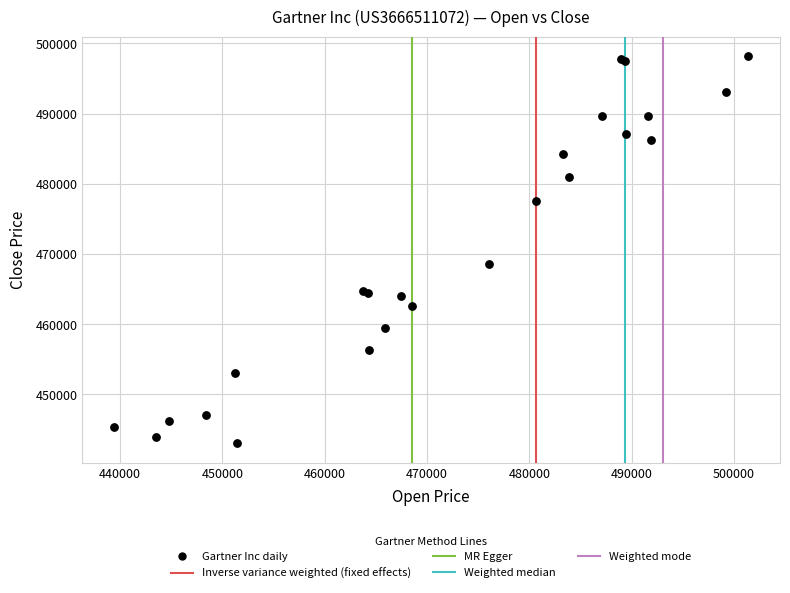

What Y value in the scatter plot is closest to 470623?

468552